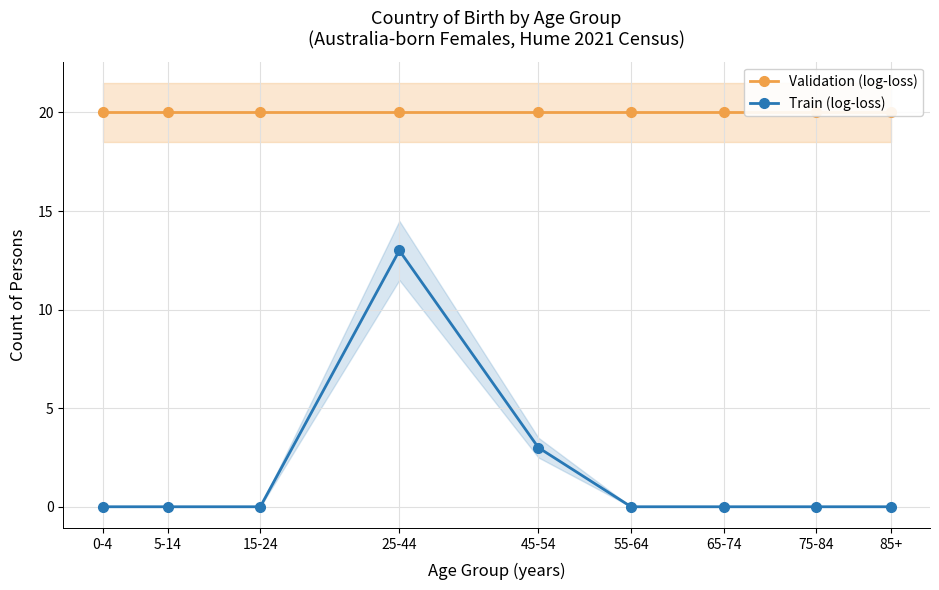

Is the value of Train (log-loss) at 55-64 greater than the value of Validation (log-loss) at 25-44?

No